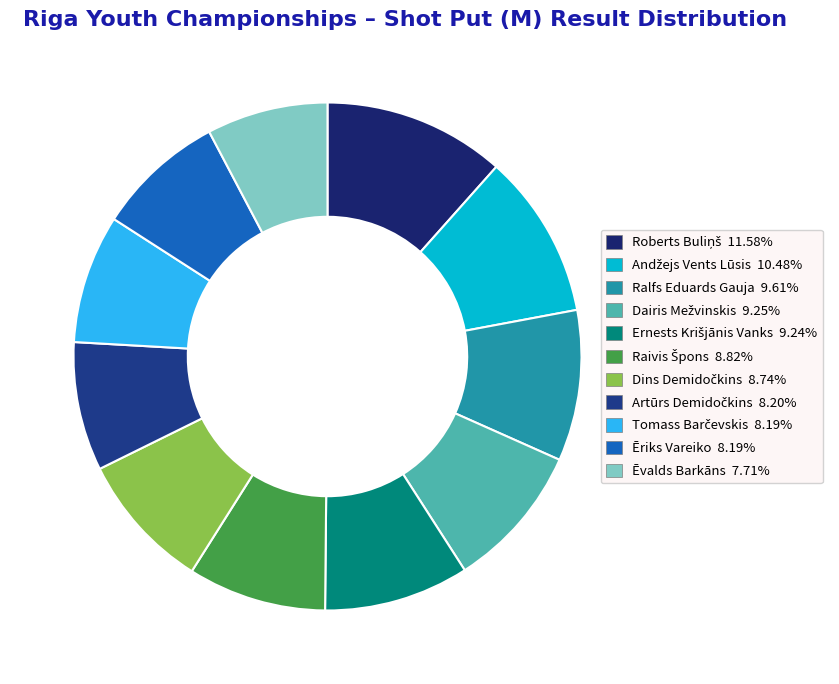

Is it true that Ralfs Eduards Gauja is 16% of the pie?

False